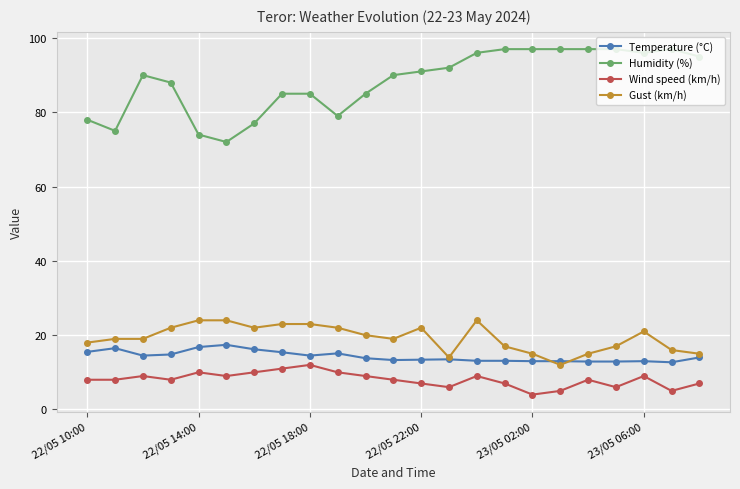

At how many categories does at least one series exceed 26?

23